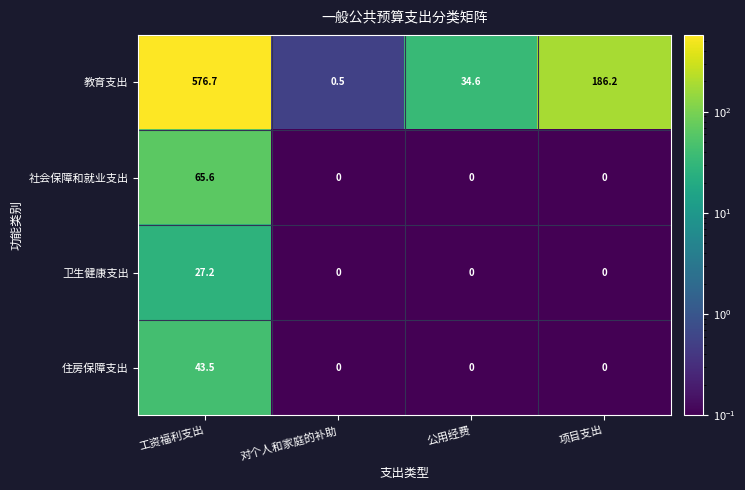

Reading left to right, transcribe all the data shown in this chart.

教育支出: 工资福利支出=576.7	对个人和家庭的补助=0.5	公用经费=34.6	项目支出=186.2
社会保障和就业支出: 工资福利支出=65.6	对个人和家庭的补助=0.0	公用经费=0.0	项目支出=0.0
卫生健康支出: 工资福利支出=27.2	对个人和家庭的补助=0.0	公用经费=0.0	项目支出=0.0
住房保障支出: 工资福利支出=43.5	对个人和家庭的补助=0.0	公用经费=0.0	项目支出=0.0